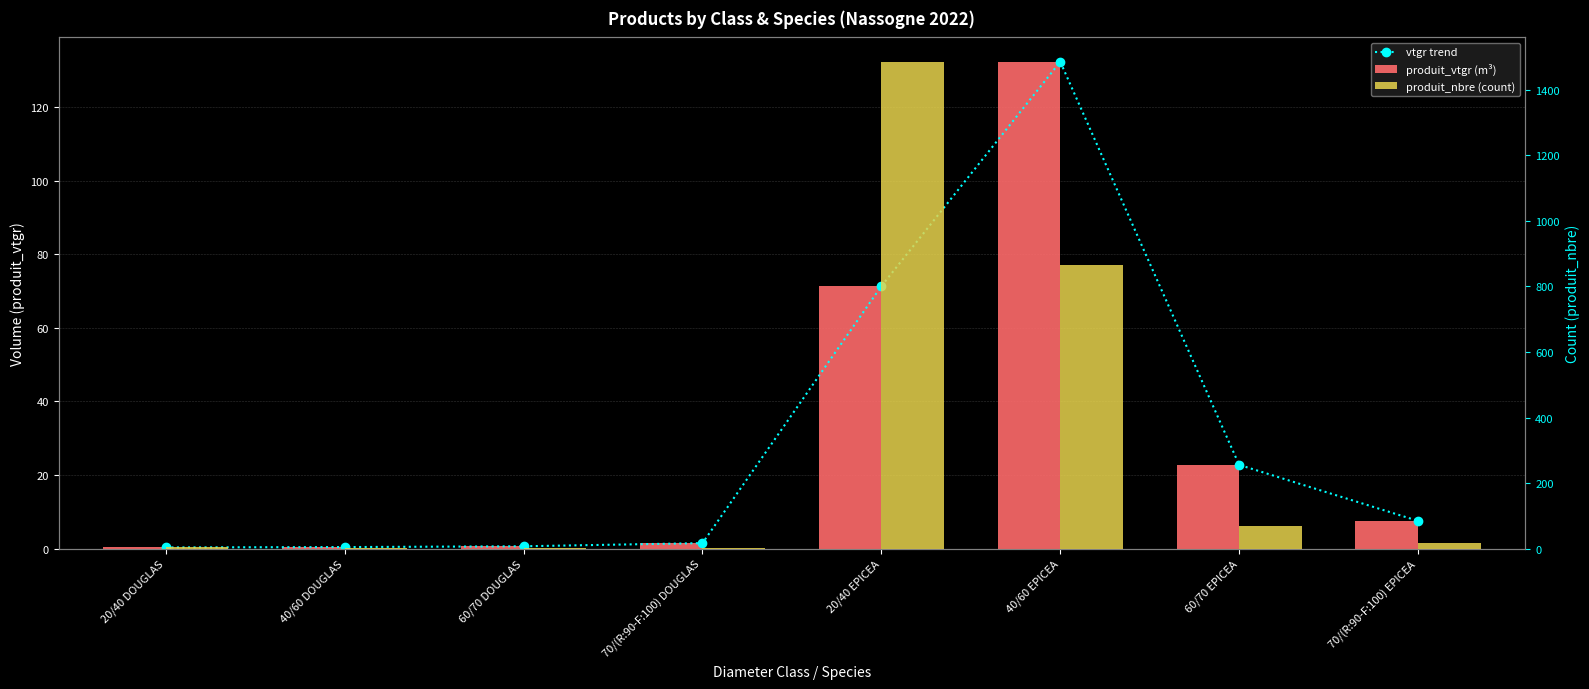

Which series changed the most between 20/40 DOUGLAS and 40/60 EPICEA?

produit_nbre (count)